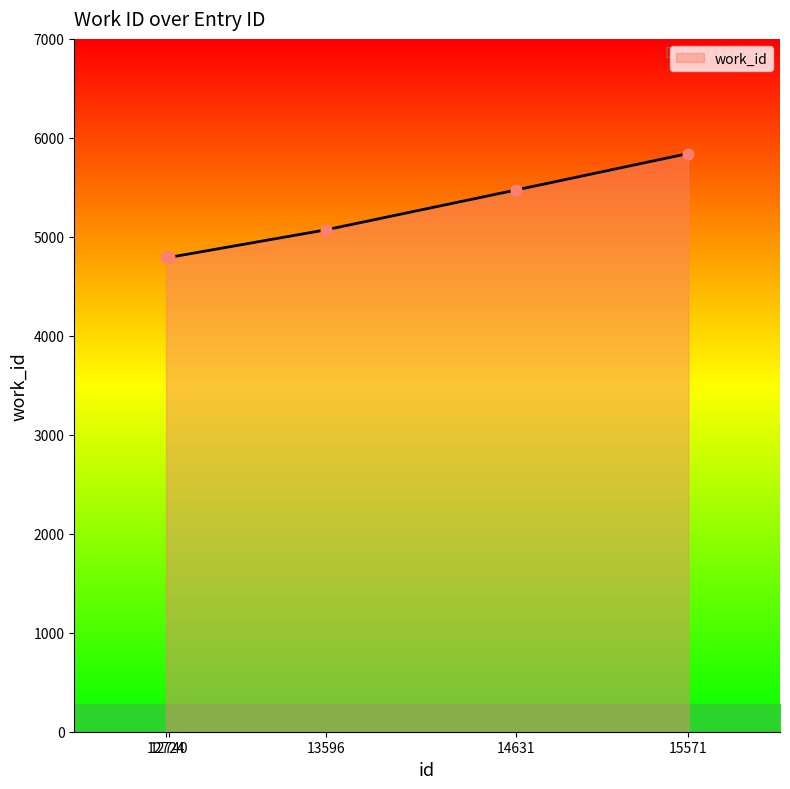

What is the change in value from 12724 to 15571?

+1050